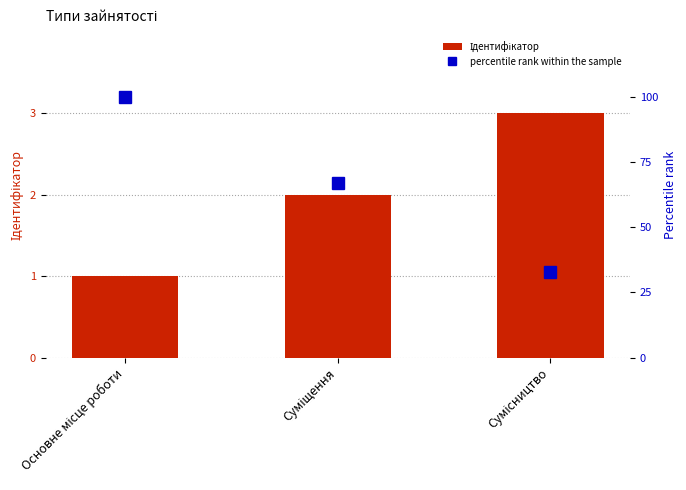

Which series has the largest range (max minus min)?

percentile rank within the sample